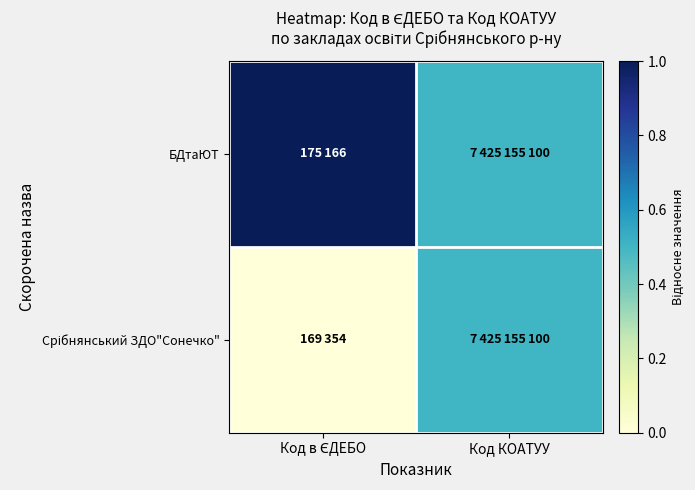

What is the total value across all series at Код КОАТУУ?

1.0